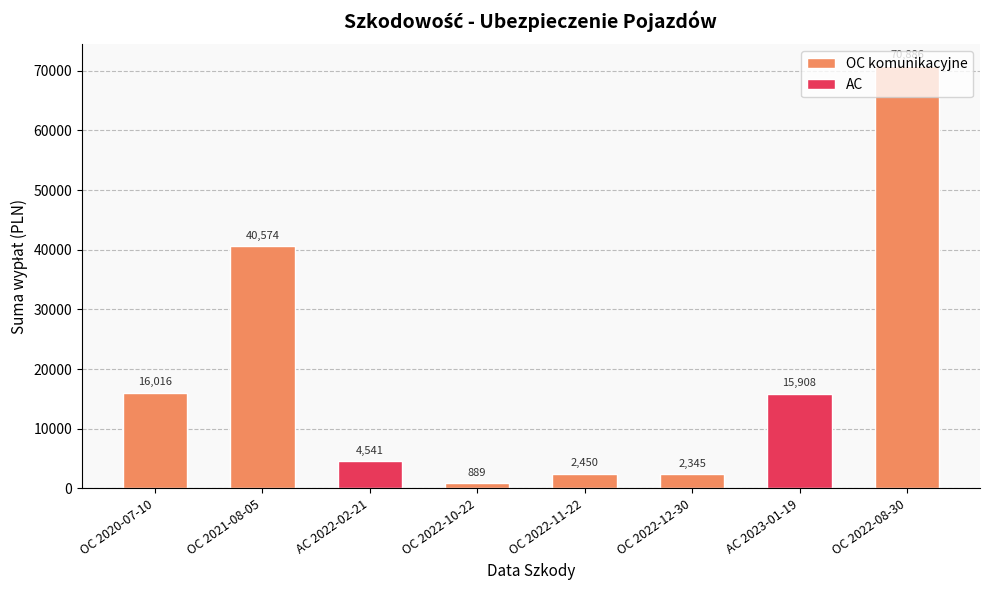

Is it true that OC komunikacyjne equals 100018.0 at OC 2022-08-30?

False